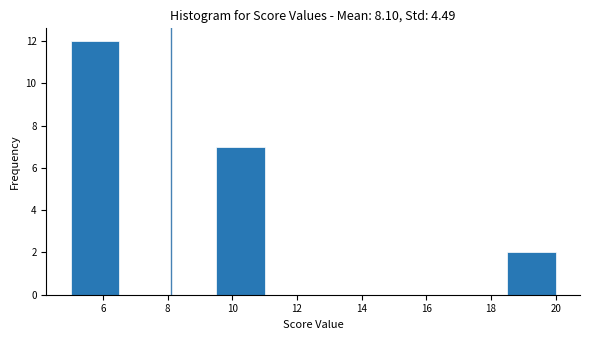

Reading left to right, transcribe this chart: for each bar, give the range it covers on the x-axis and its height. Neither the bar edges nor the heights are printed on the chart, so give them approximately, as read against the axes.

5.0 to 6.5: 12
6.5 to 8.0: 0
8.0 to 9.5: 0
9.5 to 11.0: 7
11.0 to 12.5: 0
12.5 to 14.0: 0
14.0 to 15.5: 0
15.5 to 17.0: 0
17.0 to 18.5: 0
18.5 to 20.0: 2